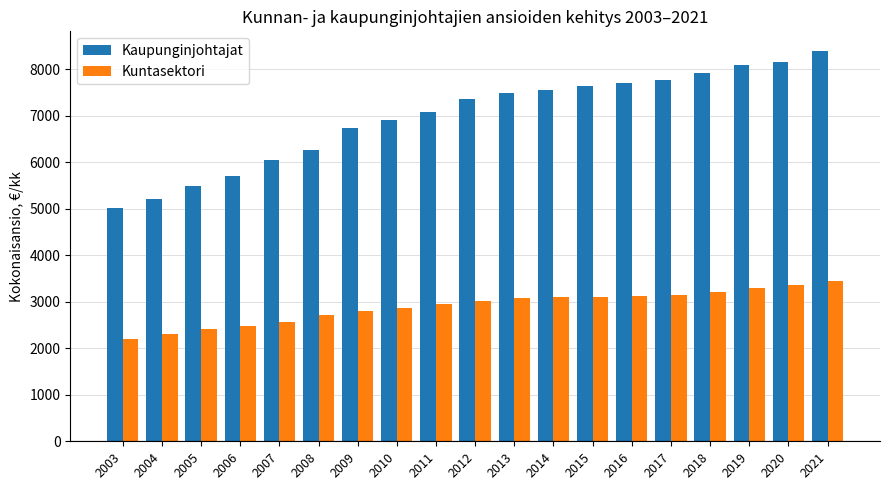

How many groups of bars are there?

19